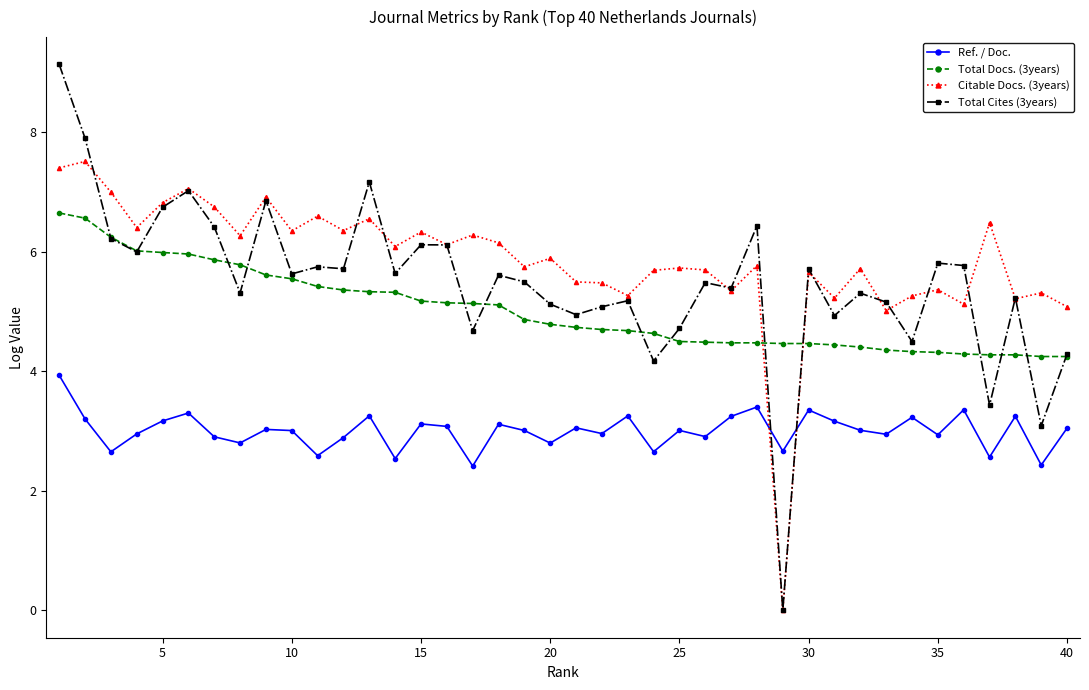

What is the value of the Ref. / Doc. point at the 34th from the left?

3.2